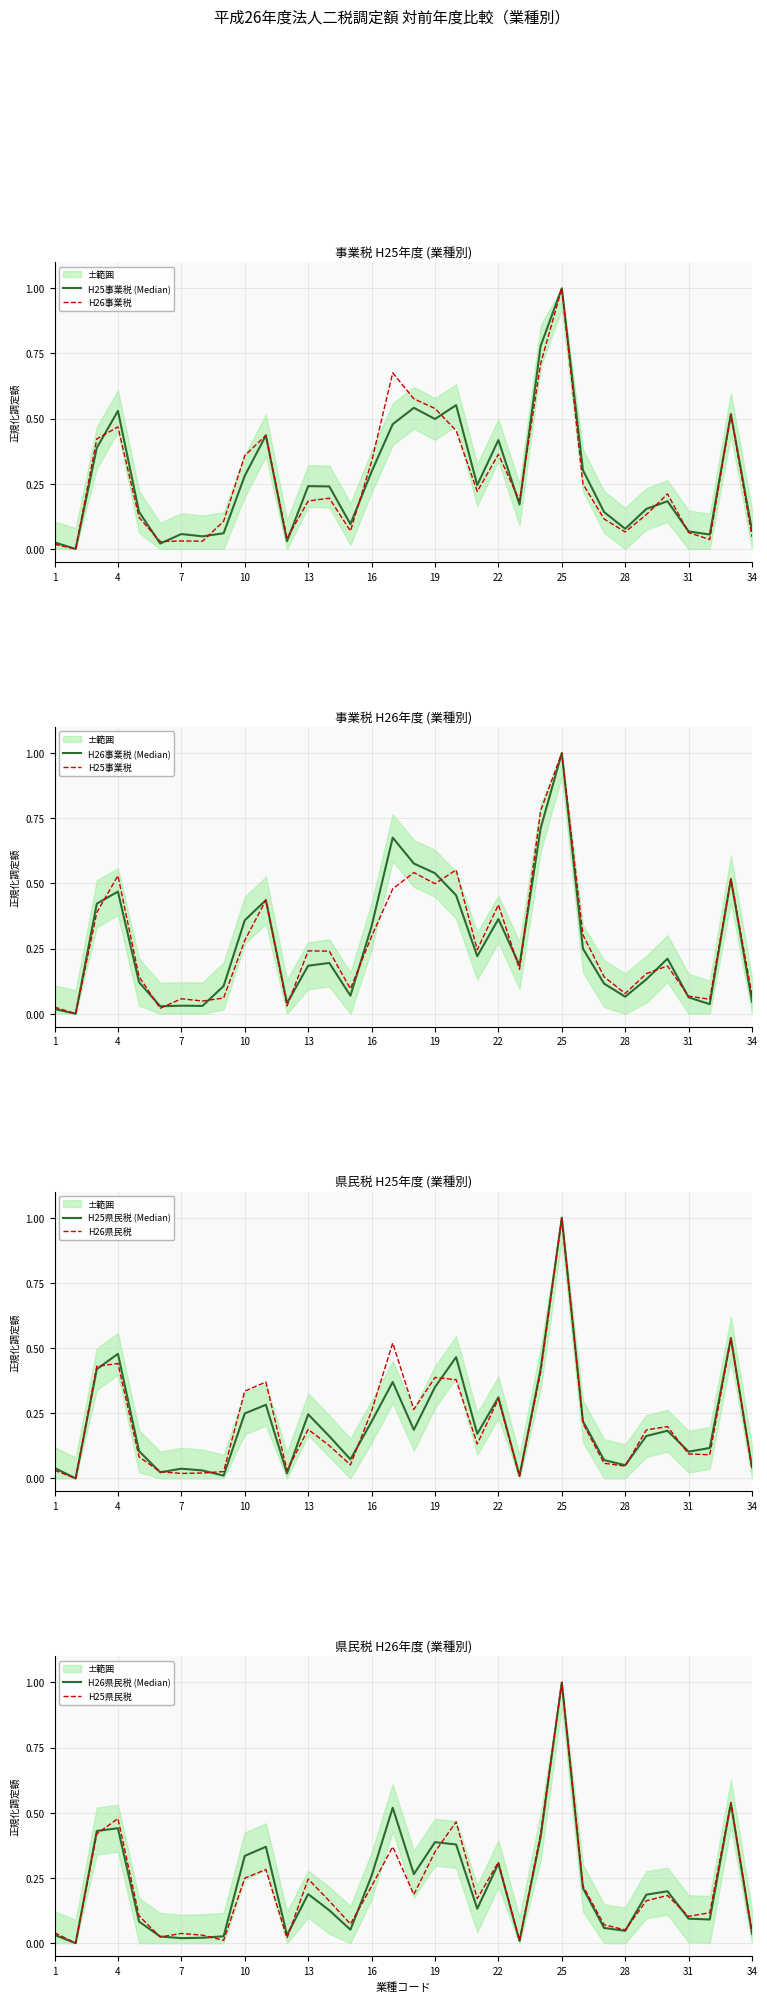

Reading left to right, transcribe all the data shown in this chart.

H25事業税: 1=0.0	2=0.0	3=0.4	4=0.5	5=0.1	6=0.0	7=0.1	8=0.0	9=0.1	10=0.3	11=0.4	12=0.0	13=0.2	14=0.2	15=0.1	16=0.3	17=0.5	18=0.5	19=0.5	20=0.6	21=0.2	22=0.4	23=0.2	24=0.8	25=1.0	26=0.3	27=0.1	28=0.1	29=0.2	30=0.2	31=0.1	32=0.1	33=0.5	34=0.1
H26事業税: 1=0.0	2=0.0	3=0.4	4=0.5	5=0.1	6=0.0	7=0.0	8=0.0	9=0.1	10=0.4	11=0.4	12=0.0	13=0.2	14=0.2	15=0.1	16=0.3	17=0.7	18=0.6	19=0.5	20=0.5	21=0.2	22=0.4	23=0.2	24=0.7	25=1.0	26=0.2	27=0.1	28=0.1	29=0.1	30=0.2	31=0.1	32=0.0	33=0.5	34=0.0
H25県民税: 1=0.0	2=0.0	3=0.4	4=0.5	5=0.1	6=0.0	7=0.0	8=0.0	9=0.0	10=0.2	11=0.3	12=0.0	13=0.2	14=0.2	15=0.1	16=0.2	17=0.4	18=0.2	19=0.4	20=0.5	21=0.2	22=0.3	23=0.0	24=0.4	25=1.0	26=0.2	27=0.1	28=0.1	29=0.2	30=0.2	31=0.1	32=0.1	33=0.5	34=0.0
H26県民税: 1=0.0	2=0.0	3=0.4	4=0.4	5=0.1	6=0.0	7=0.0	8=0.0	9=0.0	10=0.3	11=0.4	12=0.0	13=0.2	14=0.1	15=0.1	16=0.3	17=0.5	18=0.3	19=0.4	20=0.4	21=0.1	22=0.3	23=0.0	24=0.4	25=1.0	26=0.2	27=0.1	28=0.0	29=0.2	30=0.2	31=0.1	32=0.1	33=0.5	34=0.0